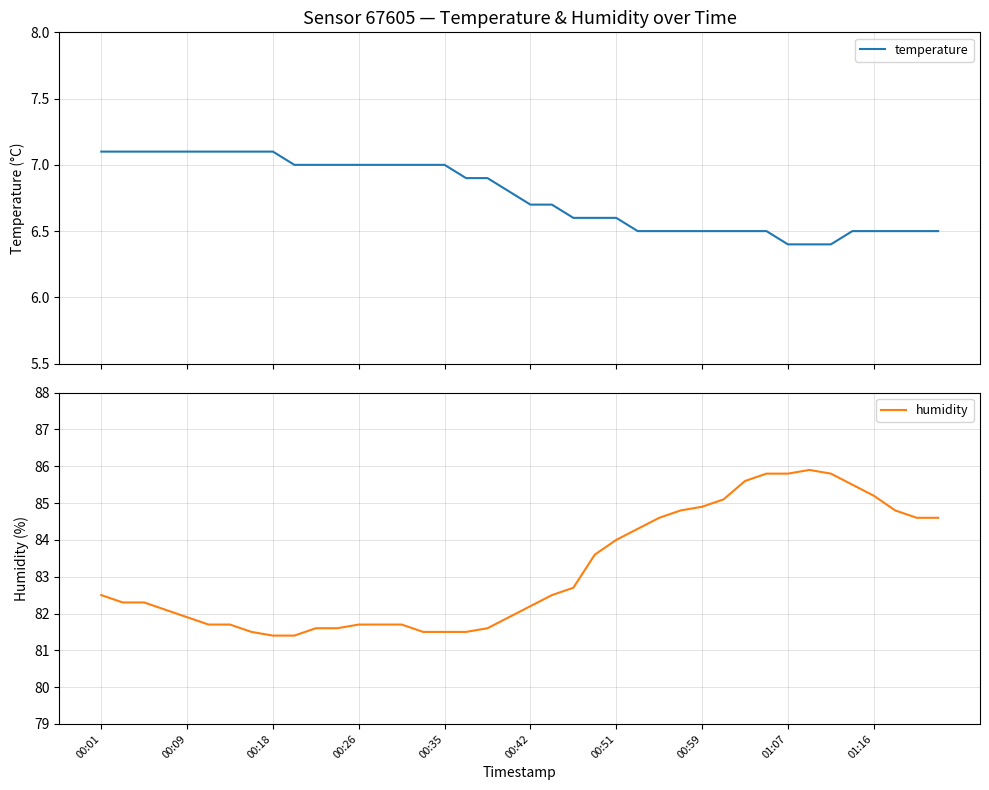

The temperature series shows 9.6 at 18. True or false?

False